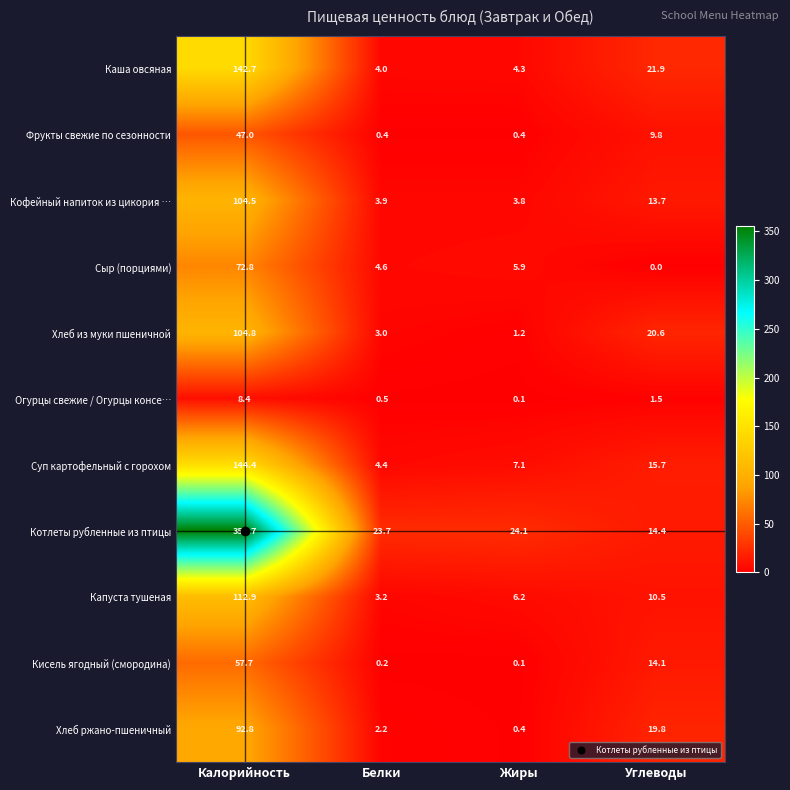

The value of Каша овсяная at Жиры is 6.9. True or false?

False